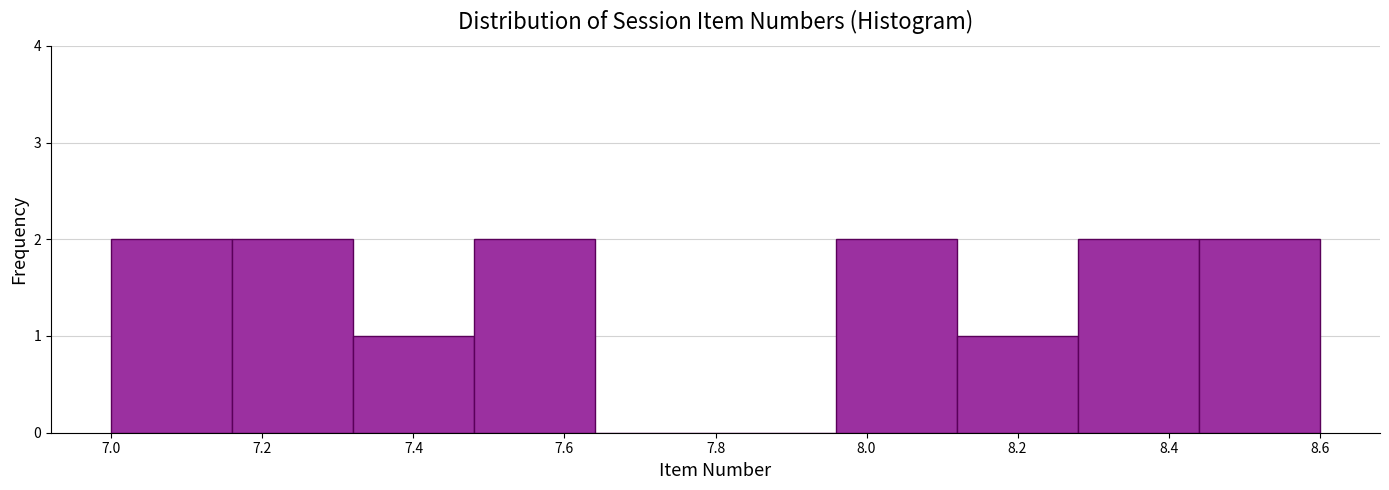

How tall is the bar that spans 8.28 to 8.44 on the x-axis? The values are not printed on the chart, so give them approximately, as read against the axis.

2